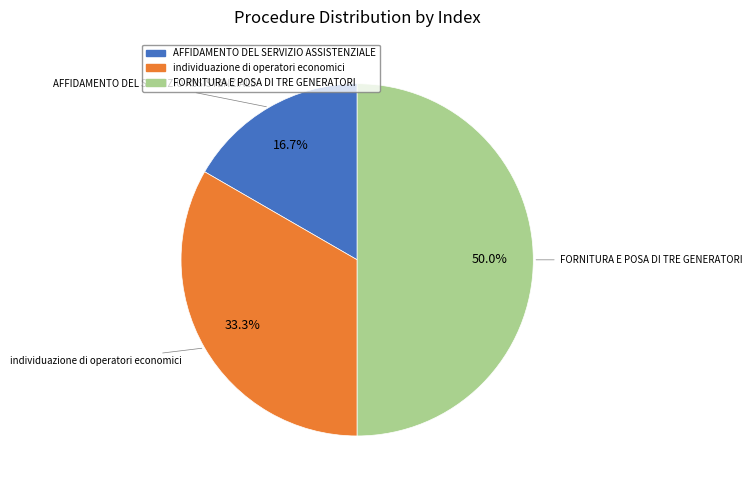

To the nearest percent, what percentage of the pie is FORNITURA E POSA DI TRE GENERATORI?

50%